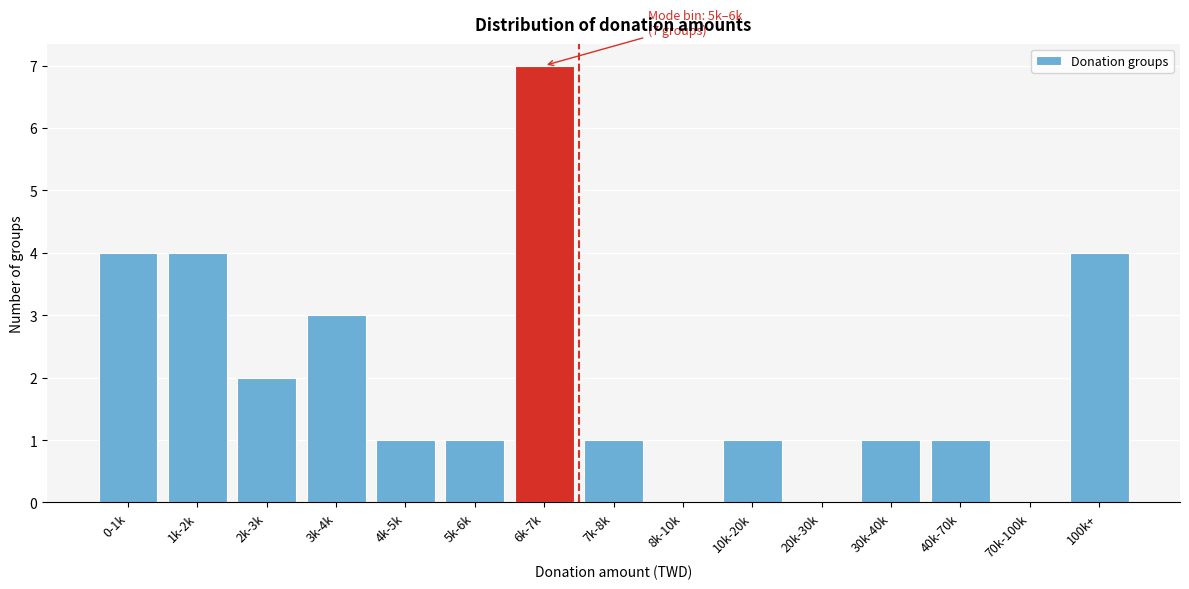

Reading left to right, list all the values displayed in this chart.

0-1k=4	1k-2k=4	2k-3k=2	3k-4k=3	4k-5k=1	5k-6k=1	6k-7k=7	7k-8k=1	8k-10k=0	10k-20k=1	20k-30k=0	30k-40k=1	40k-70k=1	70k-100k=0	100k+=4